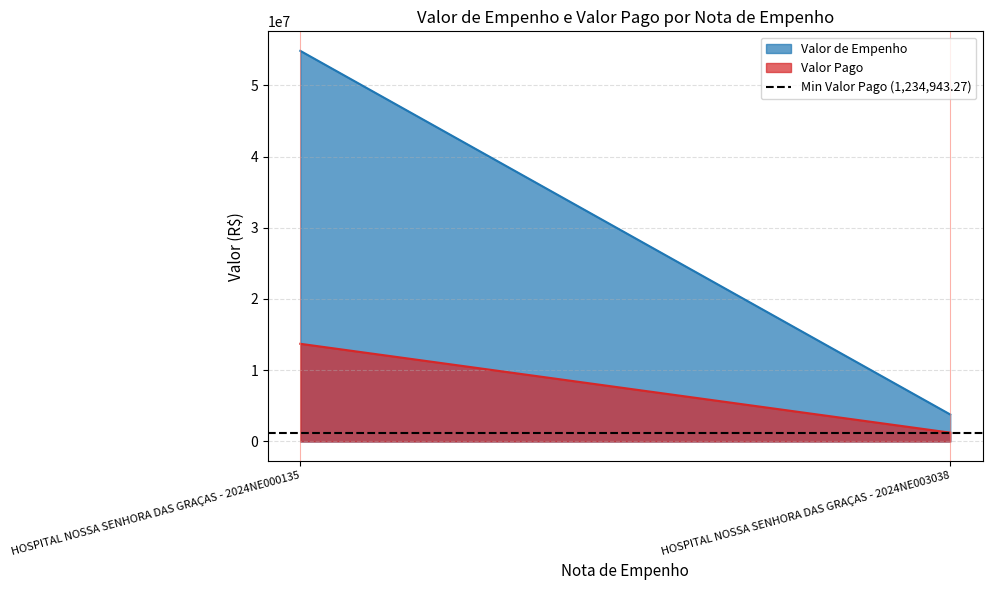

The Valor Pago series shows 21041200.5 at HOSPITAL NOSSA SENHORA DAS GRAÇAS - 2024NE000135. True or false?

False